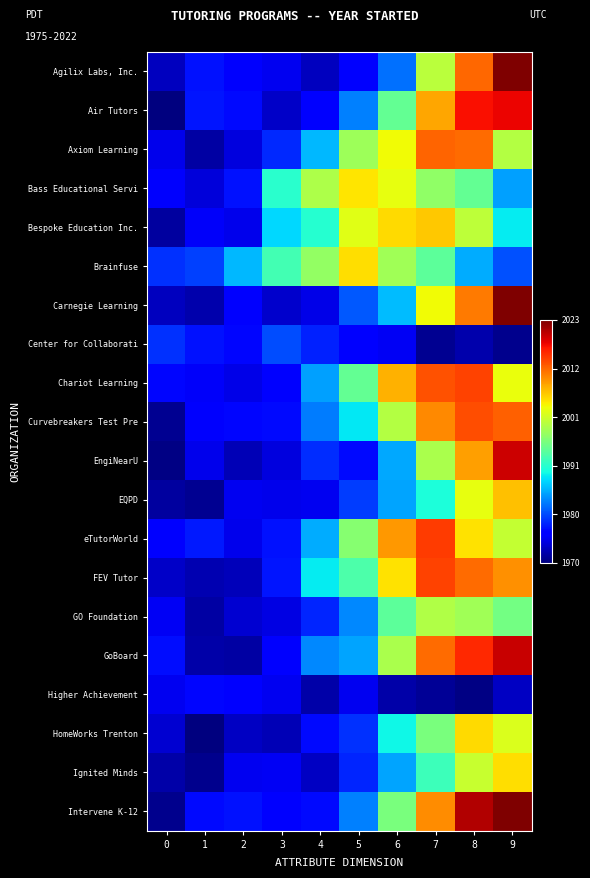

Reading left to right, what are all the values shown in this chart?

Agilix Labs, Inc.: 0=0.1	1=0.1	2=0.1	3=0.1	4=0.1	5=0.1	6=0.2	7=0.6	8=0.8	9=1.0
Air Tutors: 0=0.0	1=0.1	2=0.1	3=0.1	4=0.1	5=0.3	6=0.5	7=0.7	8=0.9	9=0.9
Axiom Learning: 0=0.1	1=0.0	2=0.1	3=0.2	4=0.3	5=0.5	6=0.6	7=0.8	8=0.8	9=0.6
Bass Educational Servi: 0=0.1	1=0.1	2=0.1	3=0.4	4=0.6	5=0.7	6=0.6	7=0.5	8=0.5	9=0.3
Bespoke Education Inc.: 0=0.0	1=0.1	2=0.1	3=0.3	4=0.4	5=0.6	6=0.7	7=0.7	8=0.6	9=0.4
Brainfuse: 0=0.2	1=0.2	2=0.3	3=0.4	4=0.5	5=0.7	6=0.5	7=0.5	8=0.3	9=0.2
Carnegie Learning: 0=0.1	1=0.0	2=0.1	3=0.1	4=0.1	5=0.2	6=0.3	7=0.6	8=0.8	9=1.0
Center for Collaborati: 0=0.2	1=0.1	2=0.1	3=0.2	4=0.2	5=0.1	6=0.1	7=0.0	8=0.0	9=0.0
Chariot Learning: 0=0.1	1=0.1	2=0.1	3=0.1	4=0.3	5=0.5	6=0.7	7=0.8	8=0.8	9=0.6
Curvebreakers Test Pre: 0=0.0	1=0.1	2=0.1	3=0.1	4=0.2	5=0.4	6=0.6	7=0.8	8=0.8	9=0.8
EngiNearU: 0=0.0	1=0.1	2=0.0	3=0.1	4=0.2	5=0.1	6=0.3	7=0.6	8=0.7	9=0.9
EQPD: 0=0.0	1=0.0	2=0.1	3=0.1	4=0.1	5=0.2	6=0.3	7=0.4	8=0.6	9=0.7
eTutorWorld: 0=0.1	1=0.2	2=0.1	3=0.1	4=0.3	5=0.5	6=0.7	7=0.8	8=0.7	9=0.6
FEV Tutor: 0=0.1	1=0.0	2=0.1	3=0.1	4=0.4	5=0.4	6=0.7	7=0.8	8=0.8	9=0.8
GO Foundation: 0=0.1	1=0.0	2=0.1	3=0.1	4=0.2	5=0.3	6=0.5	7=0.6	8=0.5	9=0.5
GoBoard: 0=0.1	1=0.0	2=0.0	3=0.1	4=0.3	5=0.3	6=0.6	7=0.8	8=0.9	9=0.9
Higher Achievement: 0=0.1	1=0.1	2=0.1	3=0.1	4=0.0	5=0.1	6=0.0	7=0.0	8=0.0	9=0.1
HomeWorks Trenton: 0=0.1	1=0.0	2=0.1	3=0.0	4=0.1	5=0.2	6=0.4	7=0.5	8=0.7	9=0.6
Ignited Minds: 0=0.0	1=0.0	2=0.1	3=0.1	4=0.1	5=0.2	6=0.3	7=0.4	8=0.6	9=0.7
Intervene K-12: 0=0.0	1=0.1	2=0.1	3=0.1	4=0.1	5=0.3	6=0.5	7=0.8	8=1.0	9=1.0